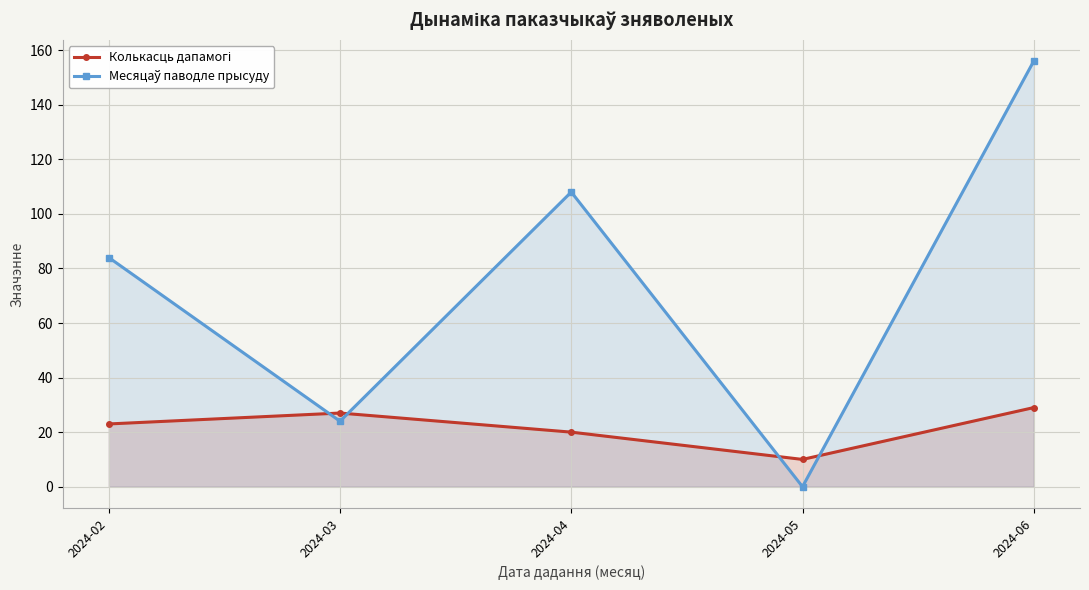

What are all the series names shown in the legend?

Колькасць дапамогі, Месяцаў паводле прысуду